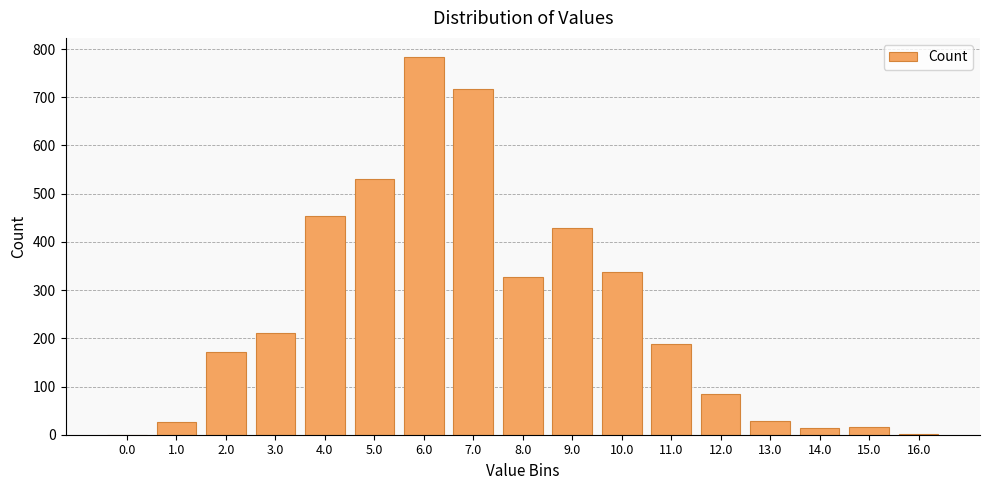

What is the greatest value displayed?

784